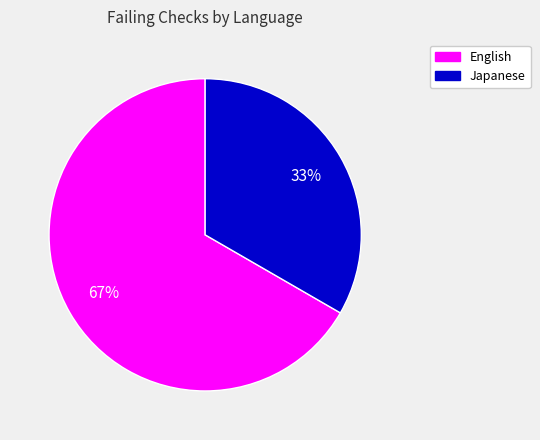

Is there any slice that represents more than half of the pie?

Yes